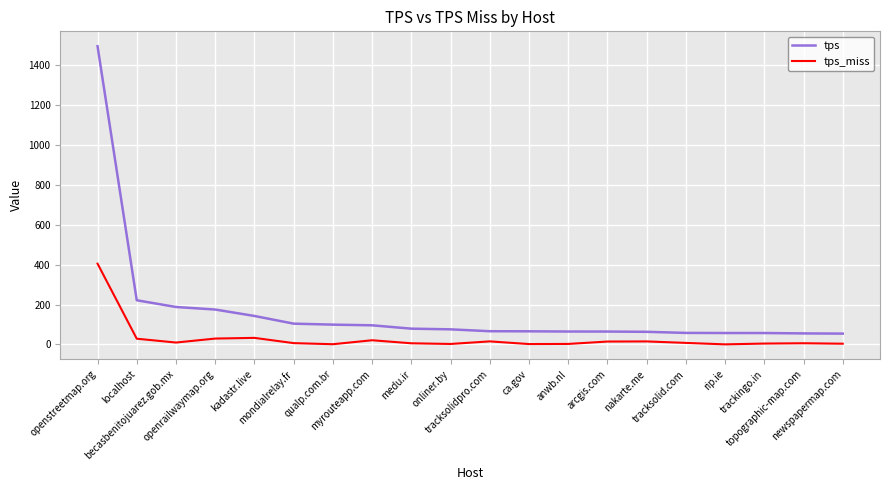

What is the maximum value for tps?

1495.1